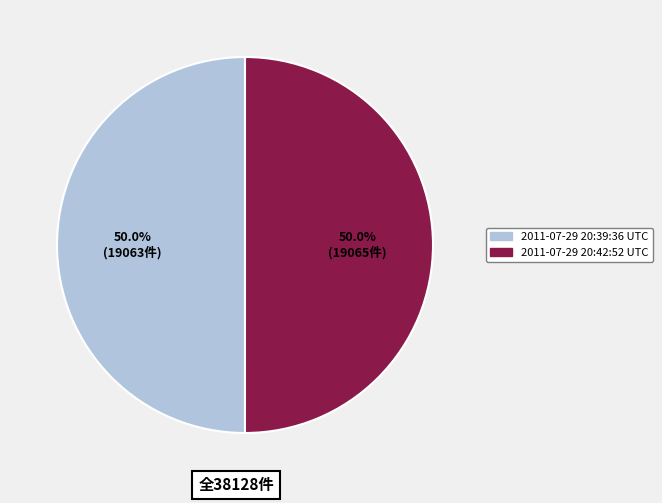

Approximately how many times larger is the value at 2011-07-29 20:42:52 UTC compared to 2011-07-29 20:39:36 UTC?

1.0